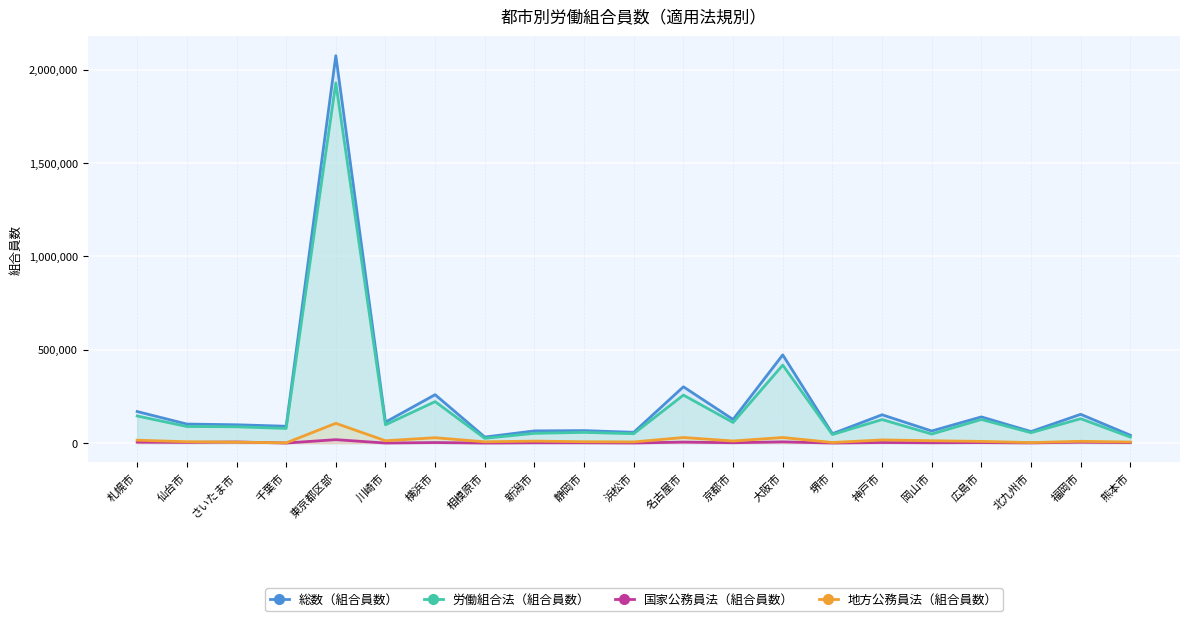

The value of 総数（組合員数） at 広島市 is 242623. True or false?

False